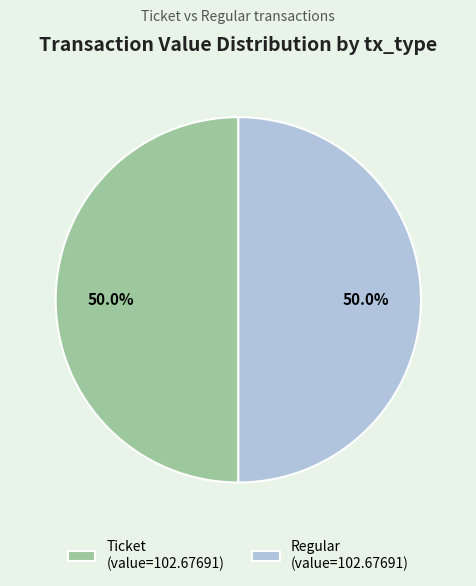

To the nearest percent, what is the average slice percentage?

50%